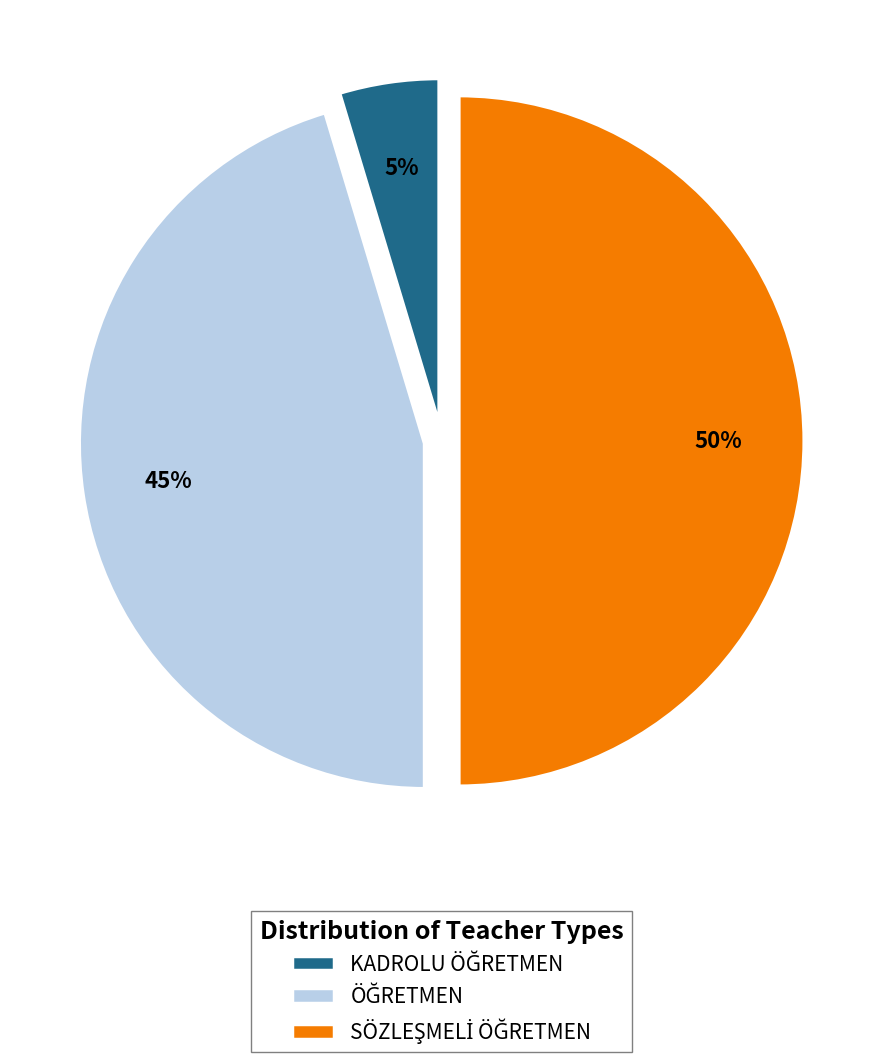

To the nearest percent, what is the difference between the largest and smallest slice percentages?

45%